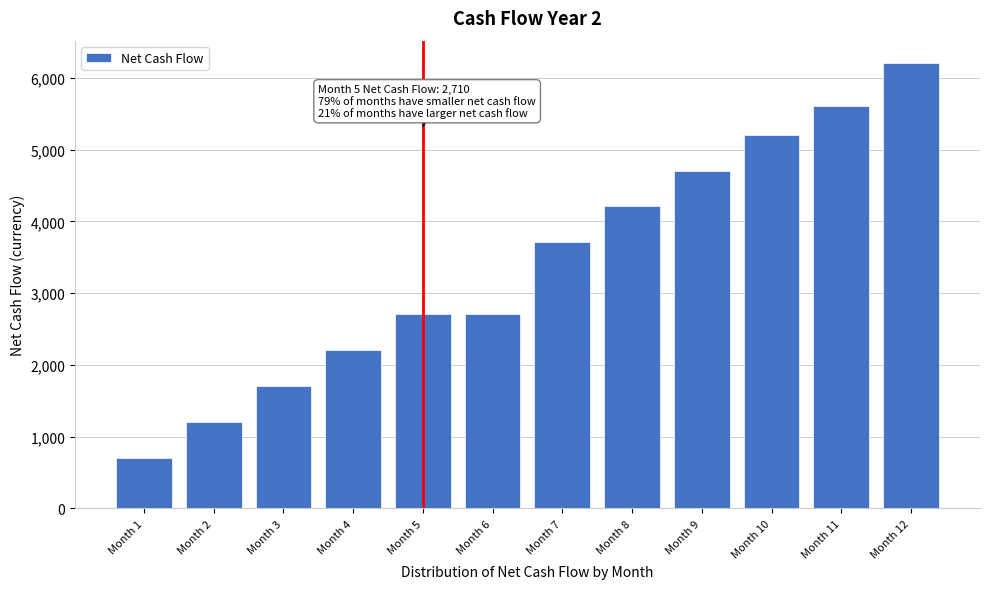

Reading right to left, list all the values displayed in this chart.

6210	5610	5210	4710	4210	3710	2710	2710	2210	1710	1210	710